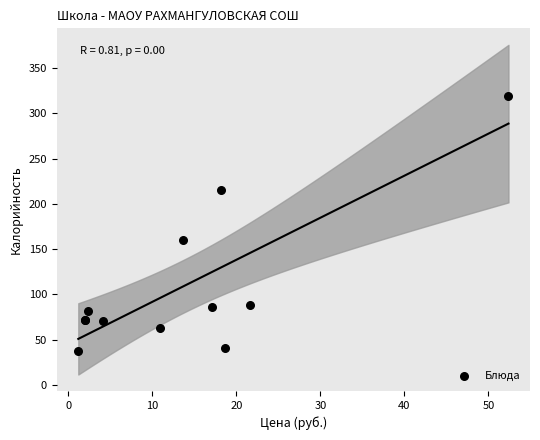

What Y value in the scatter plot is closest to 178?

160